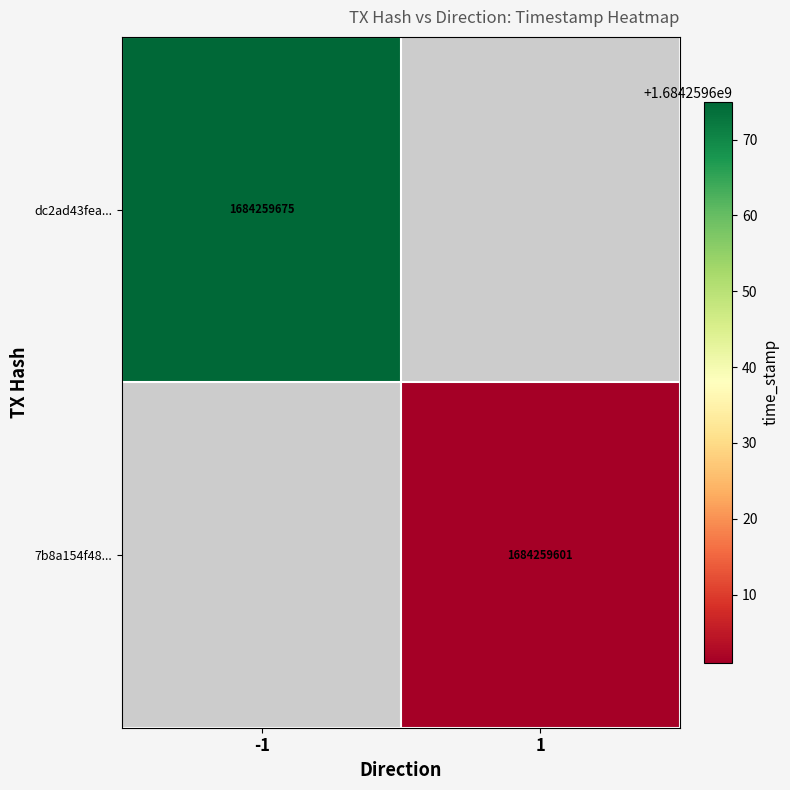

Which series has the largest total across all categories?

dc2ad43fea40b5c87365386bfedc0f5835ea88a